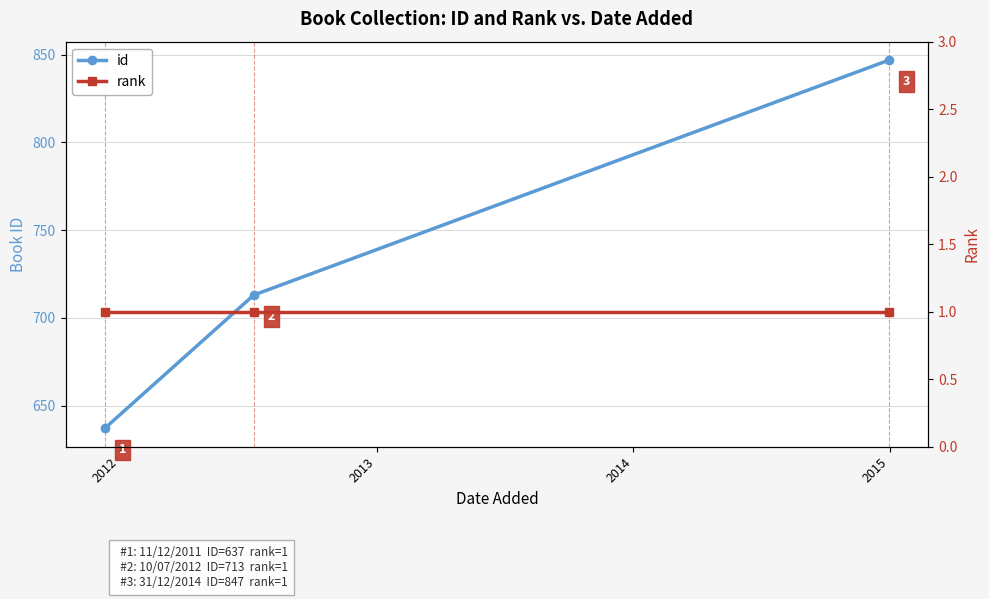

What is the maximum value for id?

847